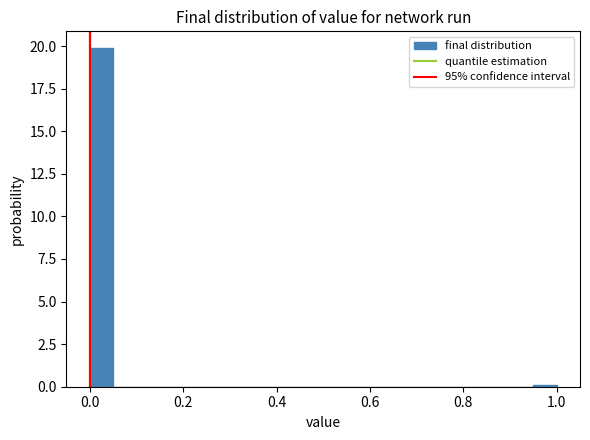

Read against the x-axis, roughly where is the centre of the tallest bar?

0.02